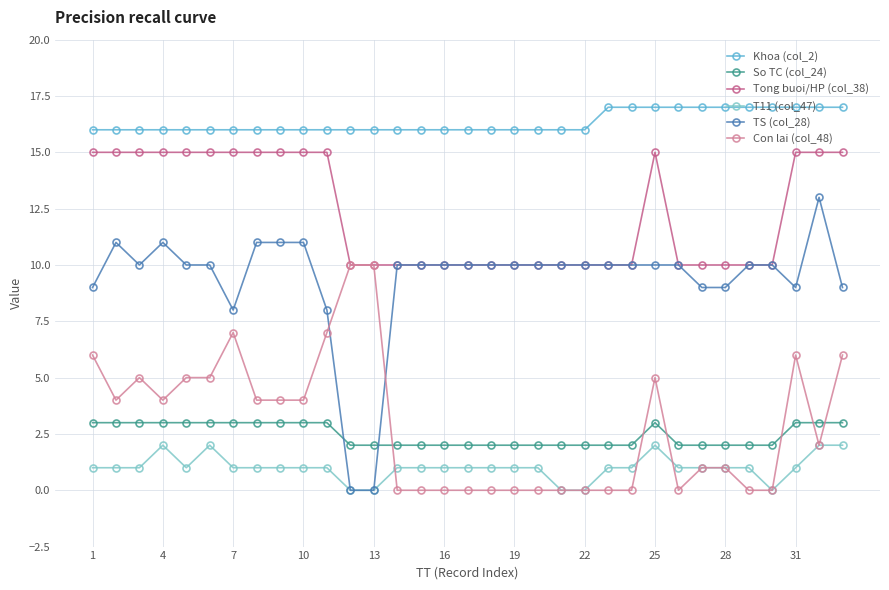

True or false: T11 (col_47) has more than 0 interior local peaks.

True